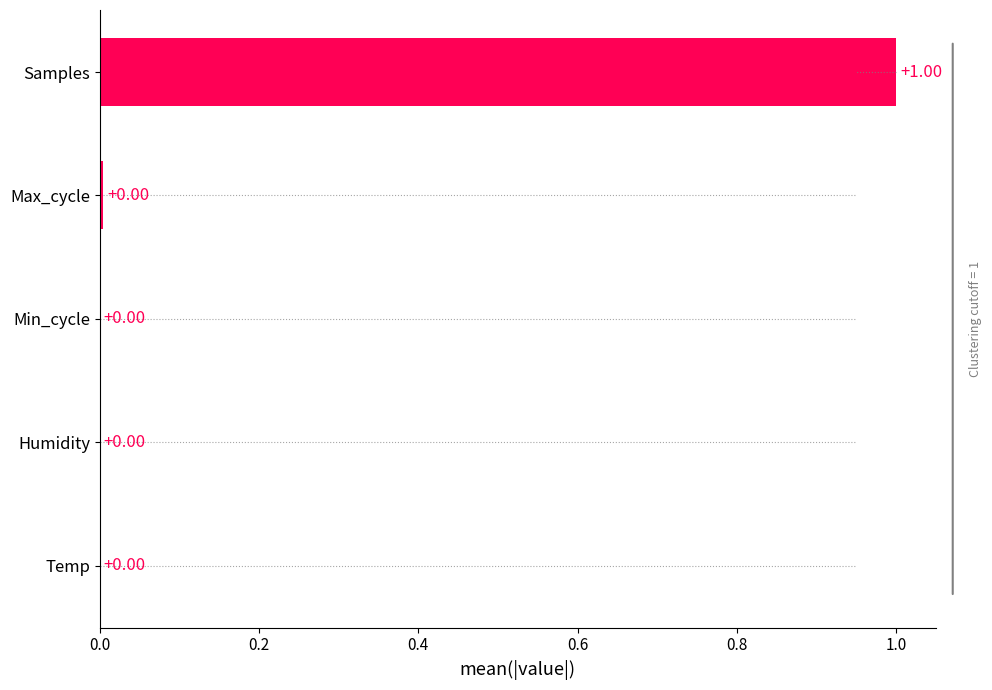

What is the sum of the values at Max_cycle and Samples?

1.0